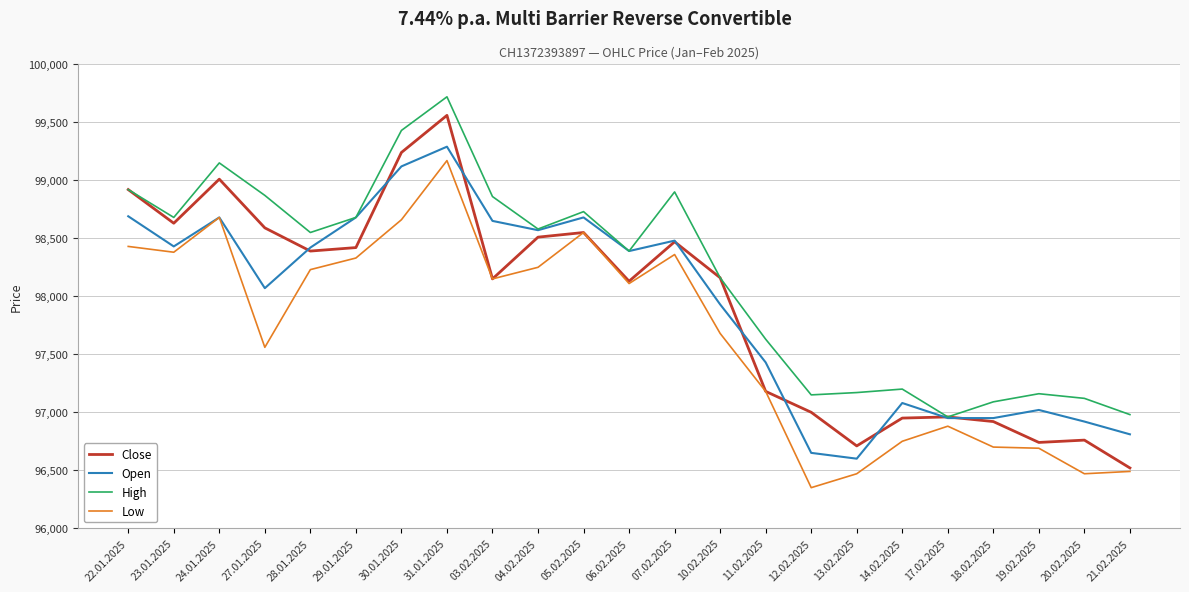

What value does the Close series have at 28.01.2025, to the nearest 10?

98390